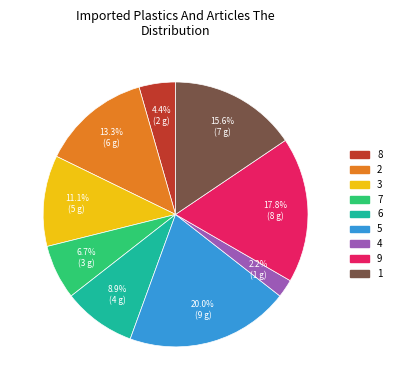

How many slices are in this pie chart?

9